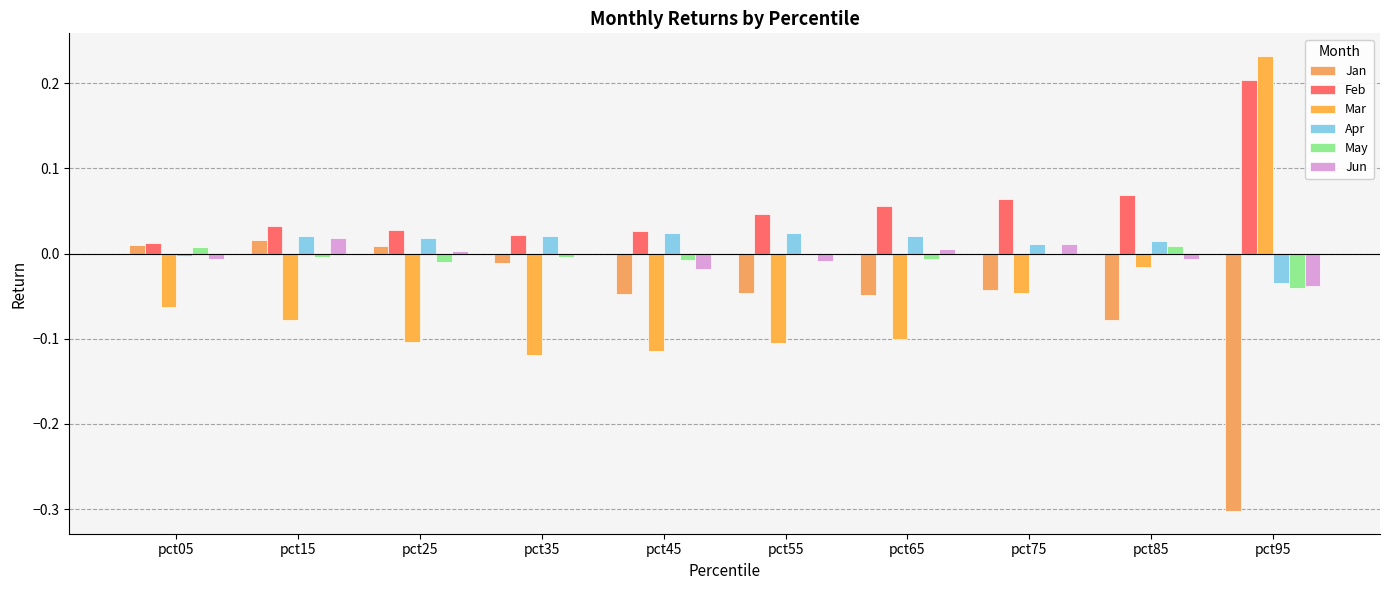

How many data points in Mar are above 0?

1